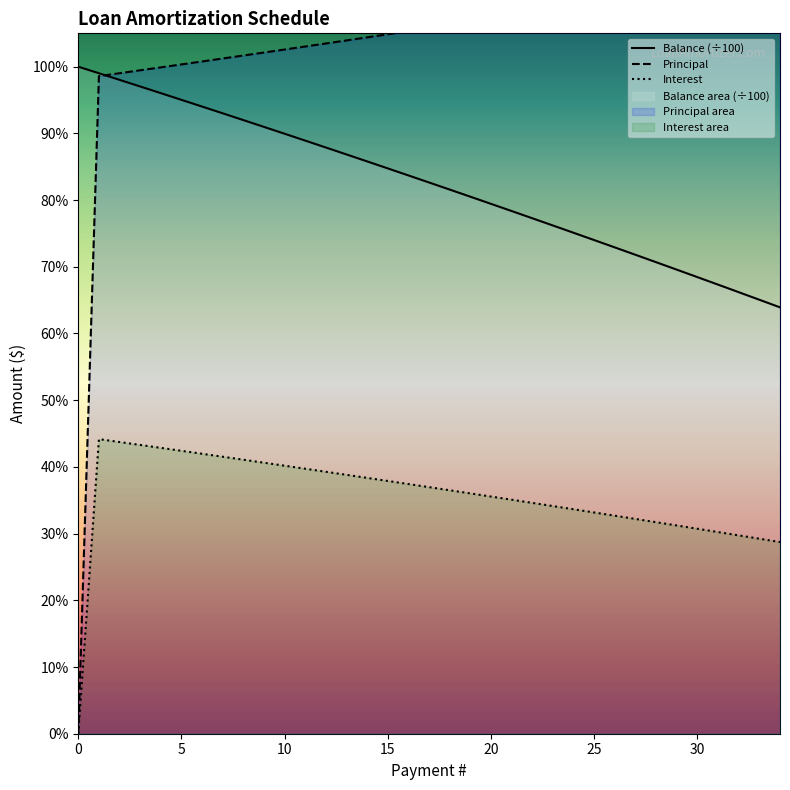

True or false: Principal has a value of 1418.1 at 28.

False